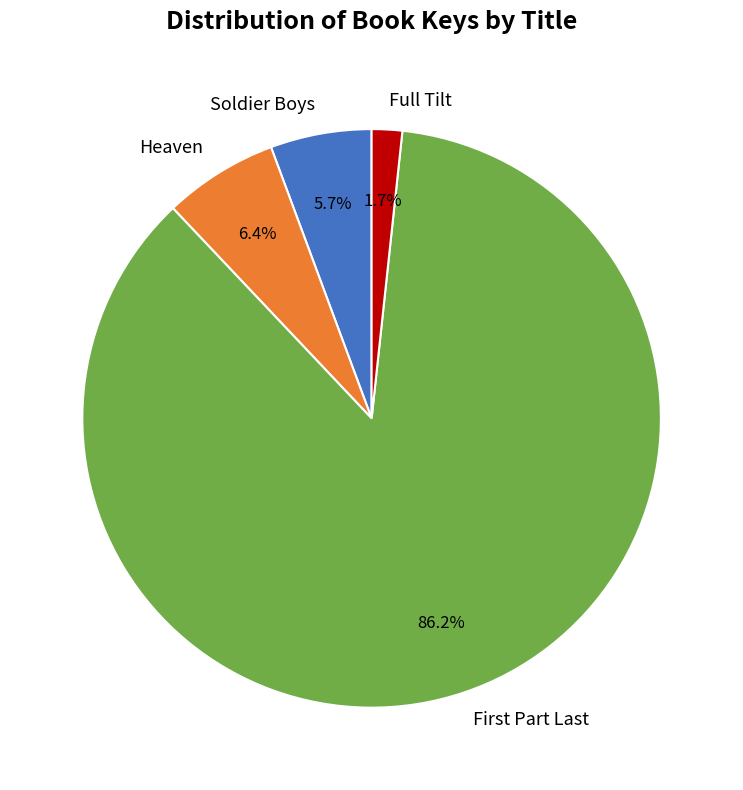

Do Full Tilt and Heaven together represent more than half of the pie?

No